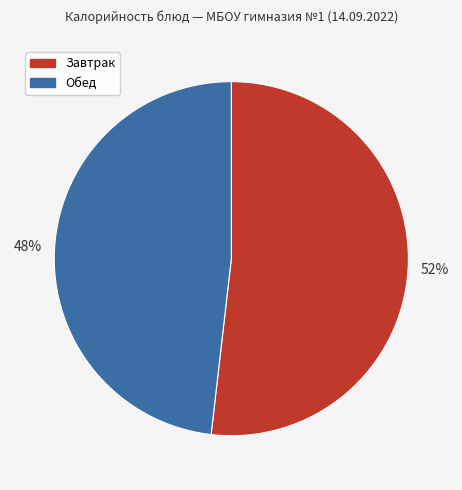

What percentage is the Завтрак slice, to the nearest percent?

52%